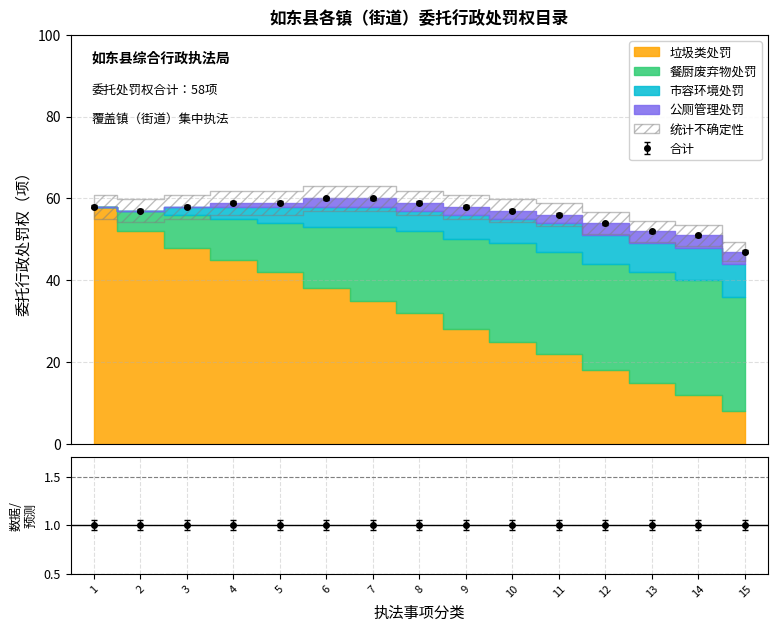

The value of 垃圾类处罚 at 15 is 8. True or false?

True